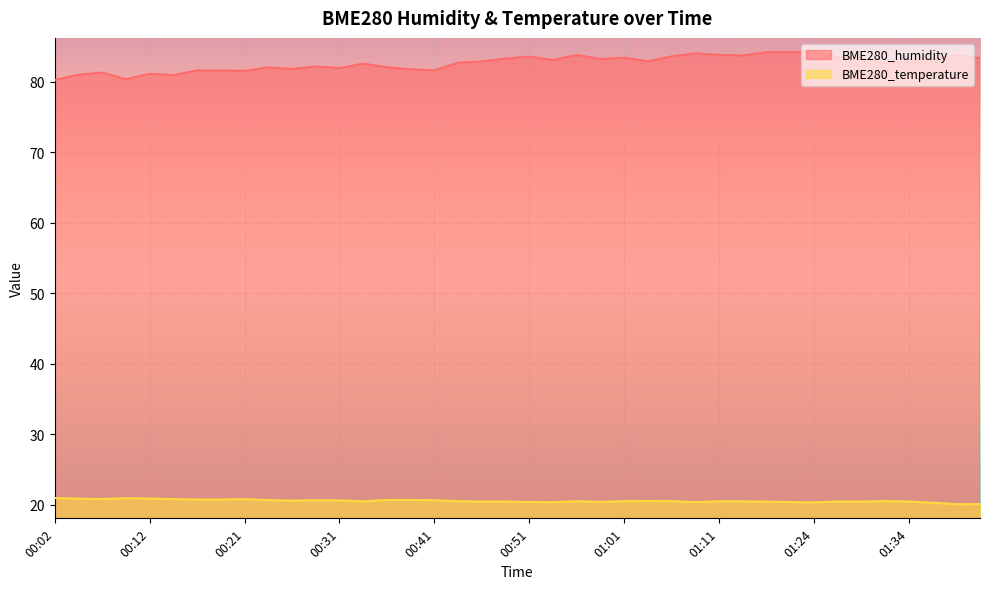

Reading left to right, extract all data points from this chart.

BME280_humidity: 80.2	81.0	81.3	80.3	81.1	80.9	81.6	81.6	81.5	82.0	81.8	82.1	81.9	82.5	82.0	81.7	81.6	82.7	82.8	83.3	83.5	83.0	83.8	83.2	83.4	82.9	83.6	84.0	83.8	83.7	84.2	84.2	84.2	83.5	83.2	82.6	82.8	83.1	83.7	83.3
BME280_temperature: 20.9	20.8	20.8	20.9	20.9	20.8	20.7	20.7	20.8	20.6	20.6	20.6	20.6	20.4	20.6	20.6	20.6	20.5	20.4	20.4	20.4	20.3	20.5	20.4	20.5	20.5	20.5	20.3	20.5	20.4	20.4	20.4	20.3	20.4	20.4	20.5	20.4	20.3	20.0	20.1